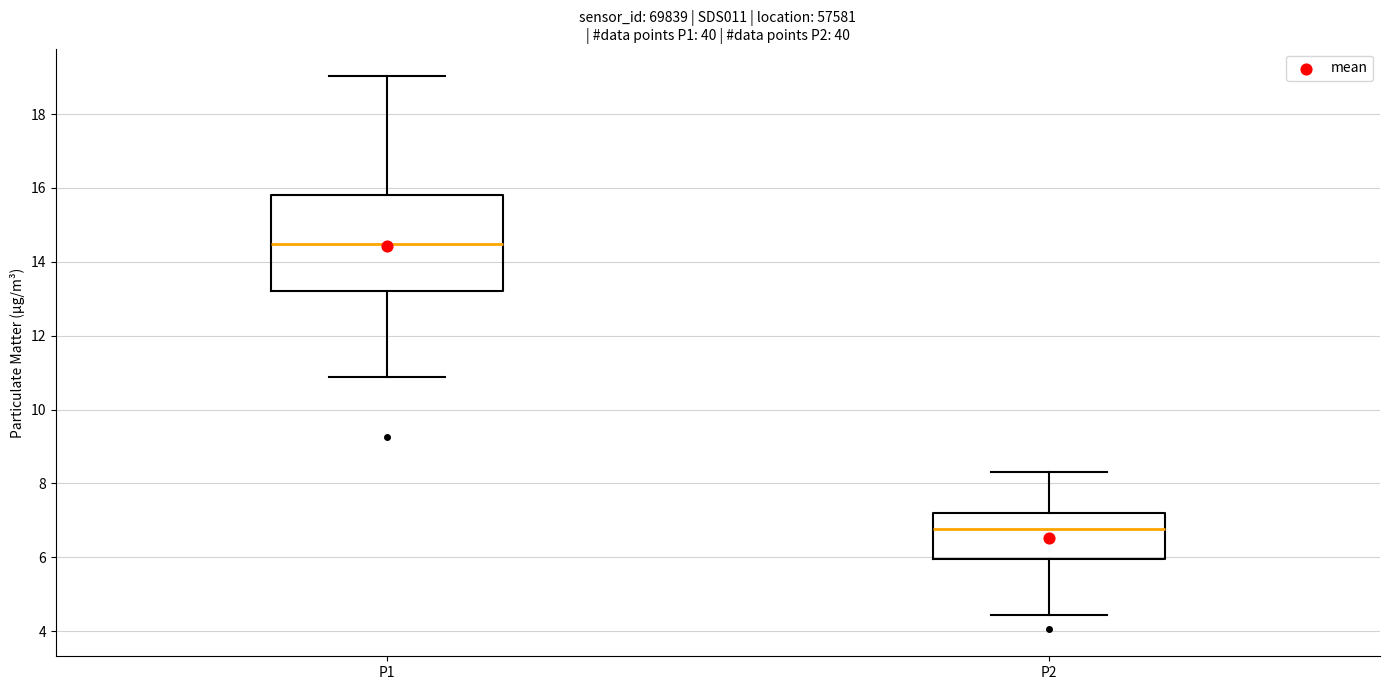

Where does the lower whisker of the box for P1 end on the y-axis? The values are not printed on the chart, so give them approximately, as read against the axis.

10.8